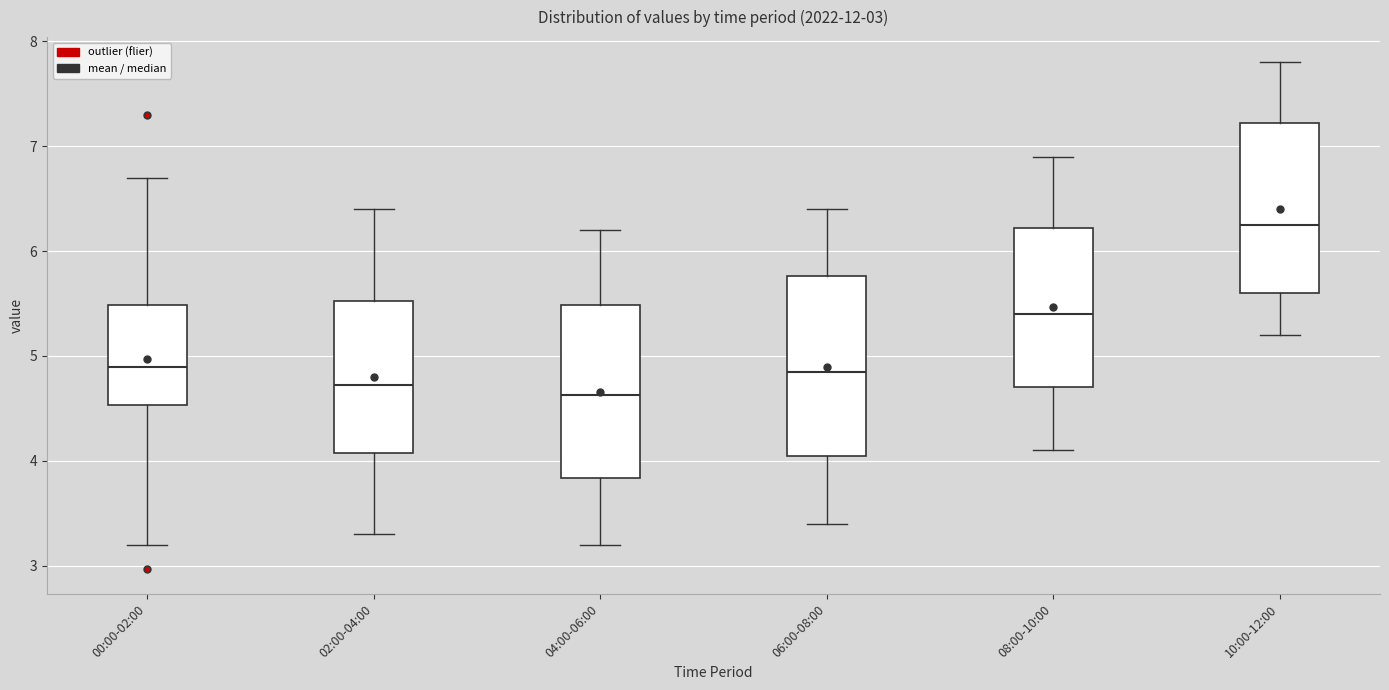

Reading left to right, transcribe this box plot: for each box, give where its median line is, the range the box spans, and where its two whiskers end, as read against the y-axis. The values are not printed on the chart, so give them approximately, as read against the axis.

00:00-02:00: median 4.9, box 4.5 to 5.5, whiskers 3.2 to 6.7
02:00-04:00: median 4.7, box 4.1 to 5.5, whiskers 3.3 to 6.4
04:00-06:00: median 4.6, box 3.8 to 5.5, whiskers 3.2 to 6.2
06:00-08:00: median 4.9, box 4.1 to 5.8, whiskers 3.4 to 6.4
08:00-10:00: median 5.4, box 4.7 to 6.2, whiskers 4.1 to 6.9
10:00-12:00: median 6.3, box 5.6 to 7.2, whiskers 5.2 to 7.8